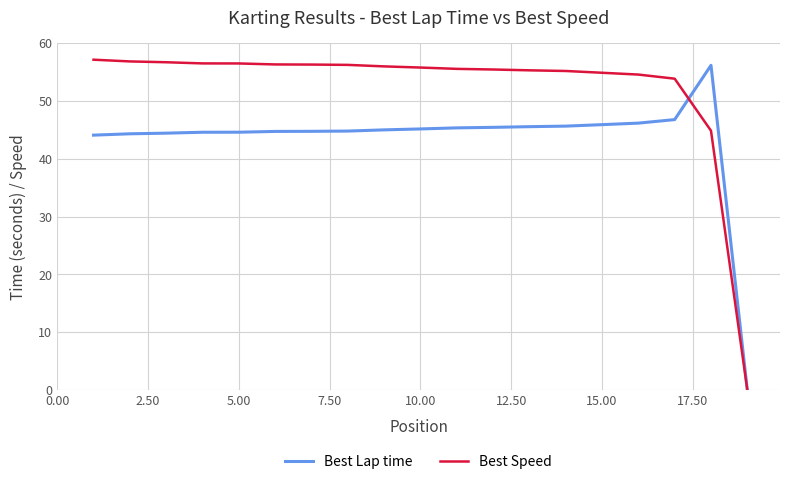

Which series has the largest total across all categories?

Best Speed